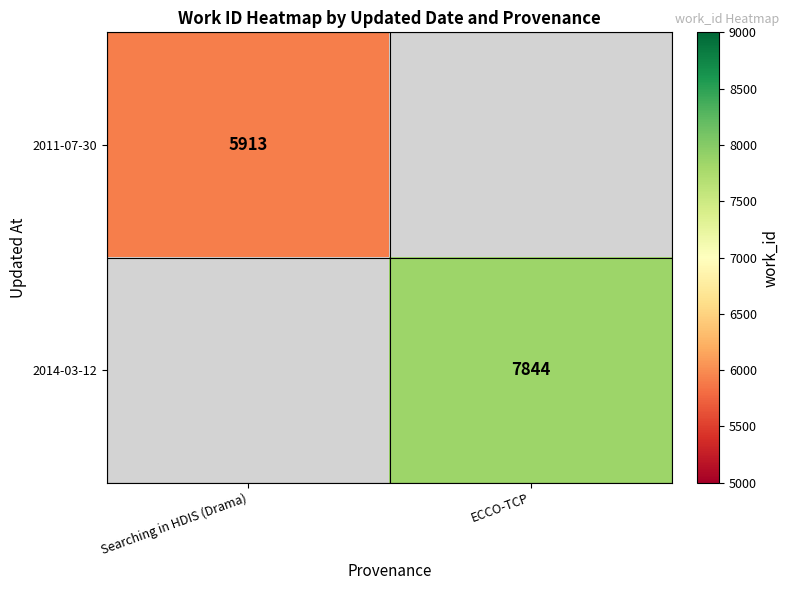

Is it true that 2014-03-12 equals 12431 at ECCO-TCP?

False